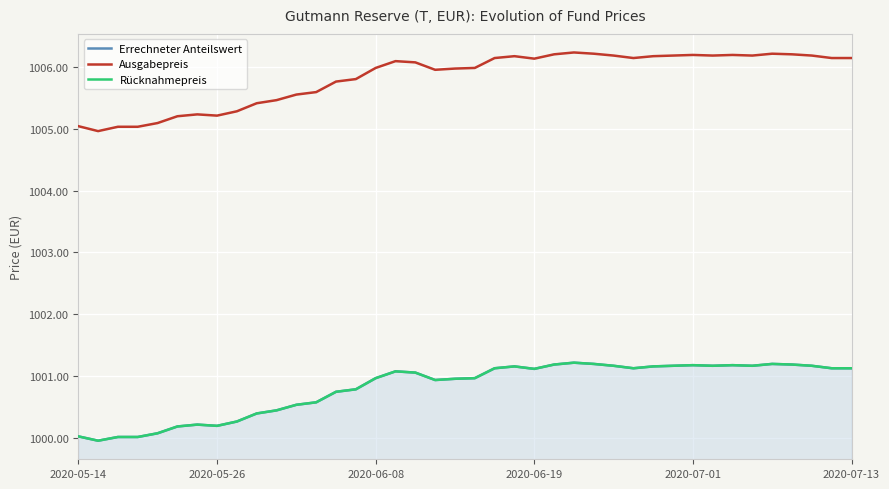

True or false: Ausgabepreis and Rücknahmepreis cross at least once.

False